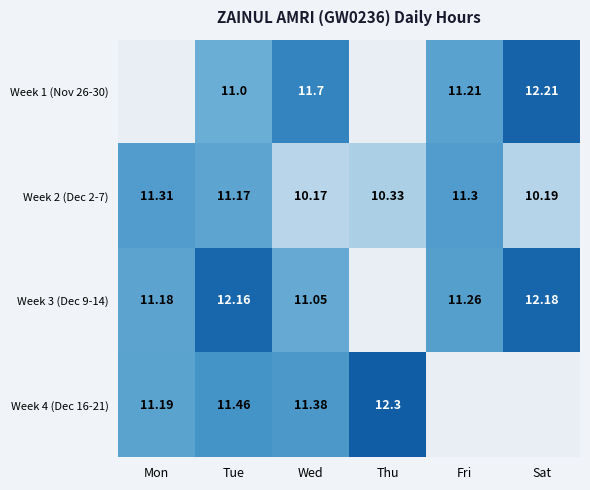

Is the value of Week 4 (Dec 16-21) at Tue greater than the value of Week 1 (Nov 26-30) at Wed?

No